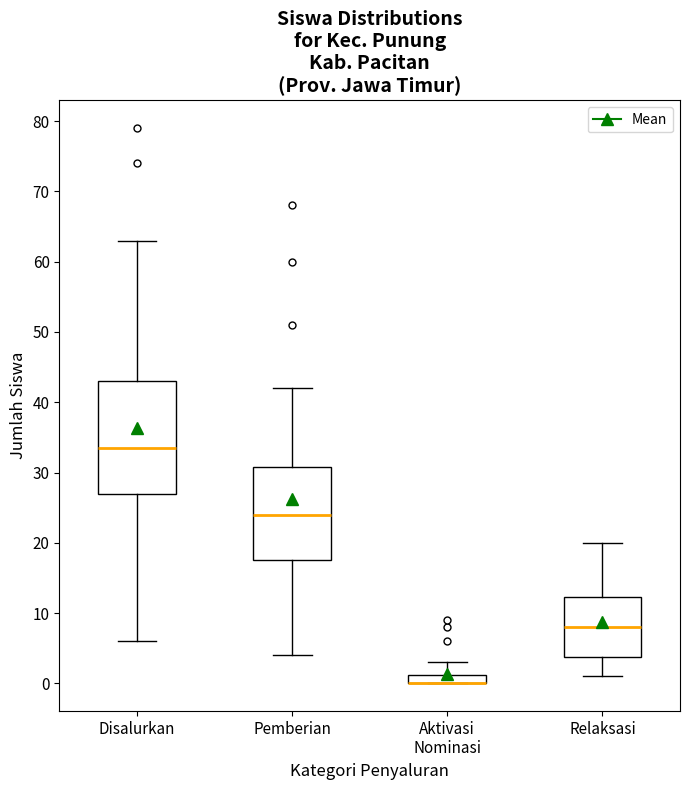

Which box is the tallest, from its lower edge to its upper edge?

Disalurkan